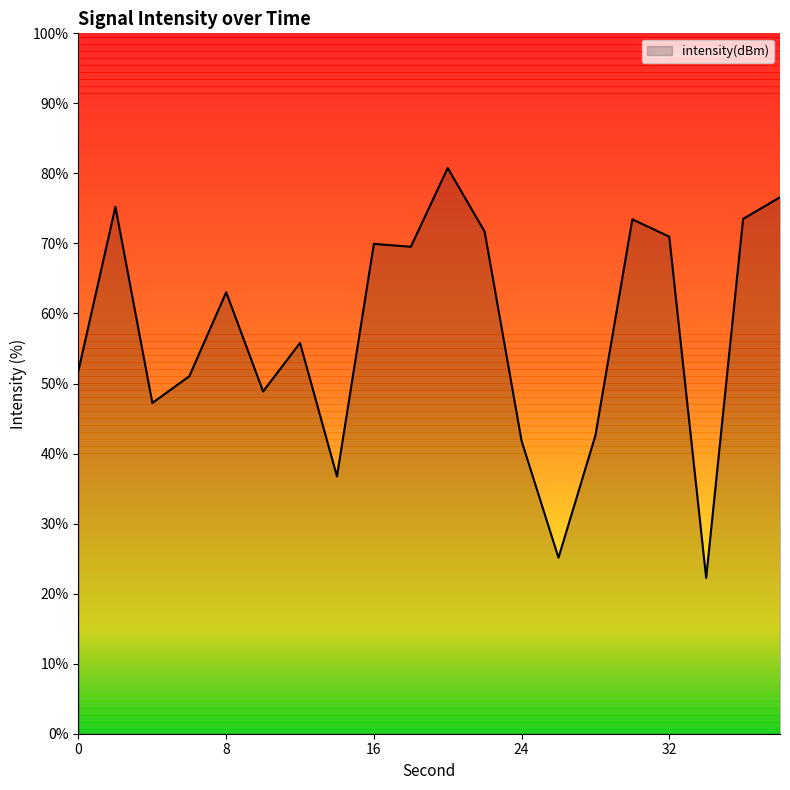

What is the difference between the maximum and minimum values?

58.5